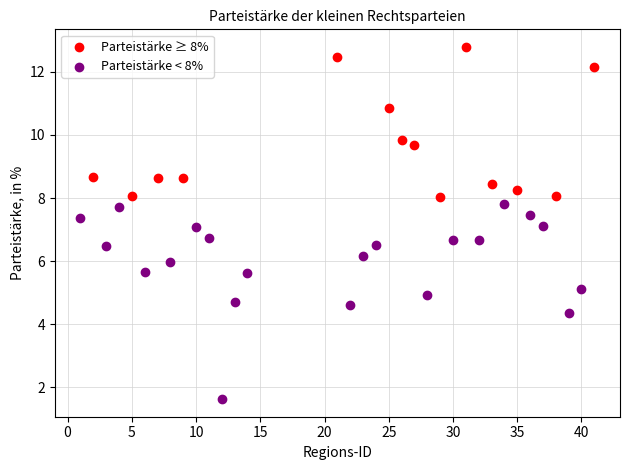

Which series has the largest Y range (max minus min)?

Parteistärke < 8%